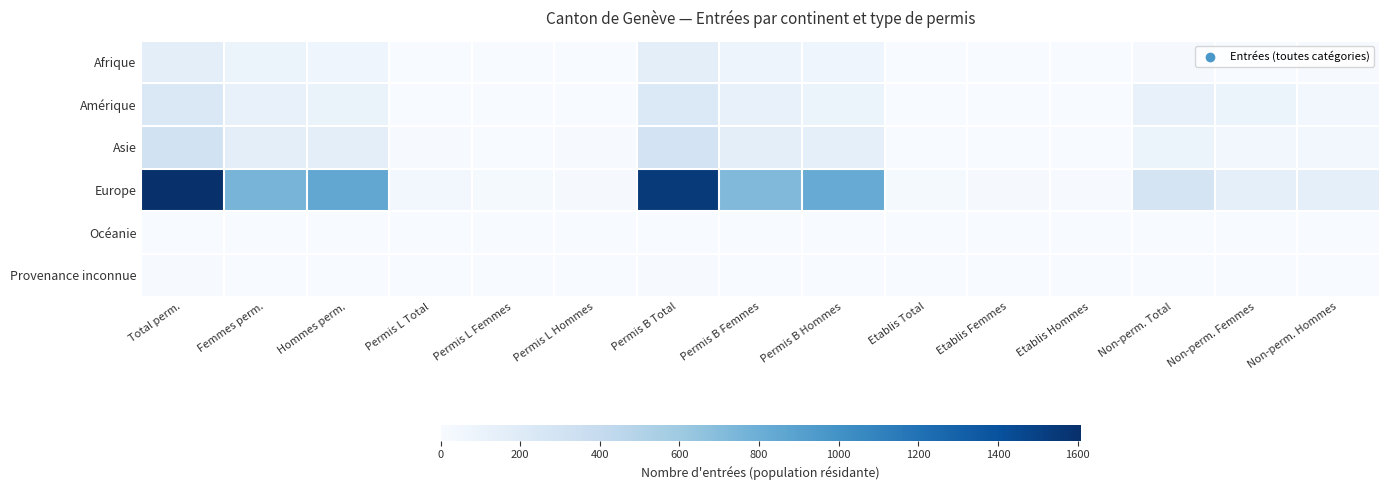

At how many categories does at least one series exceed 998?

2